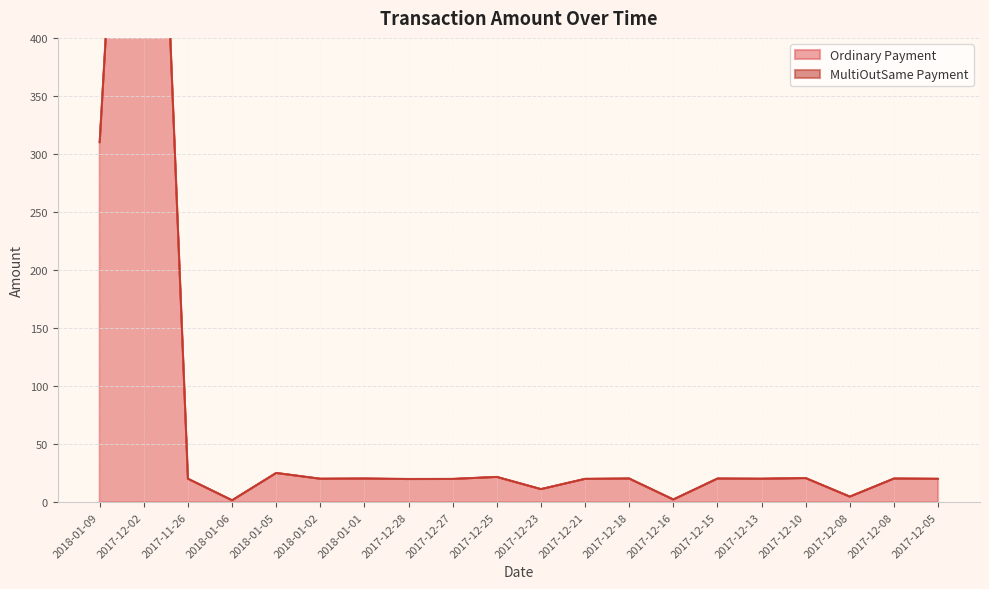

True or false: the data shows 310.0 at 2018-01-09.

True